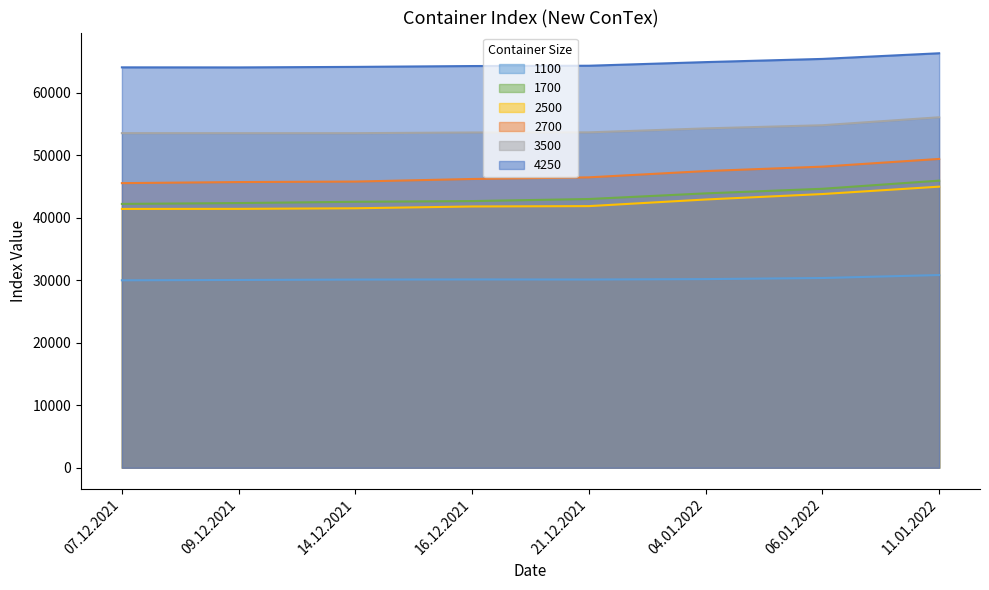

What is the minimum value shown in the chart?

30004